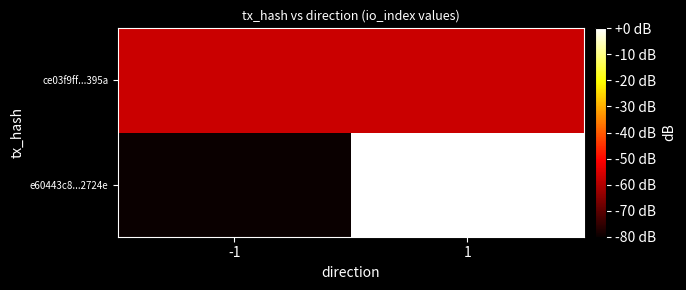

How many distinct data groups are displayed?

2